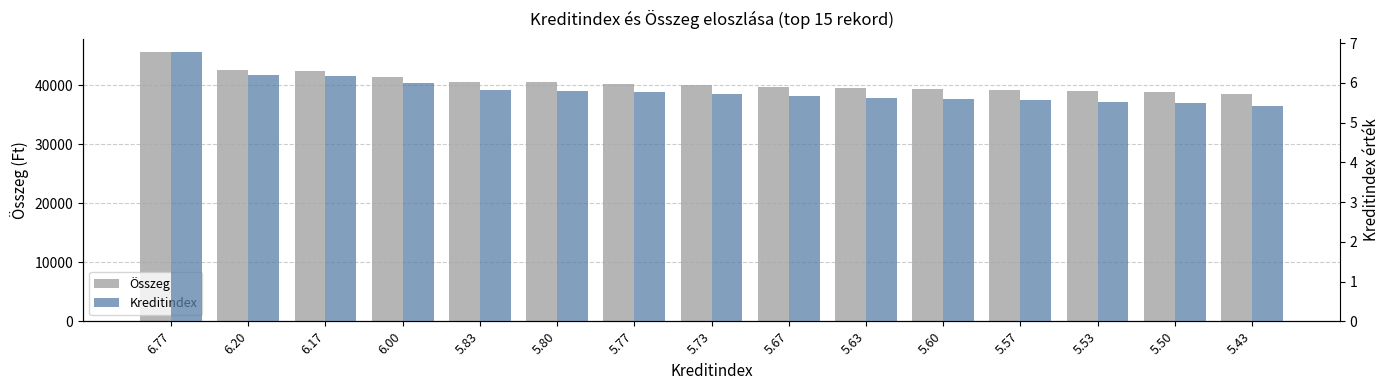

What is the label of the 11th bar from the right?

5.83